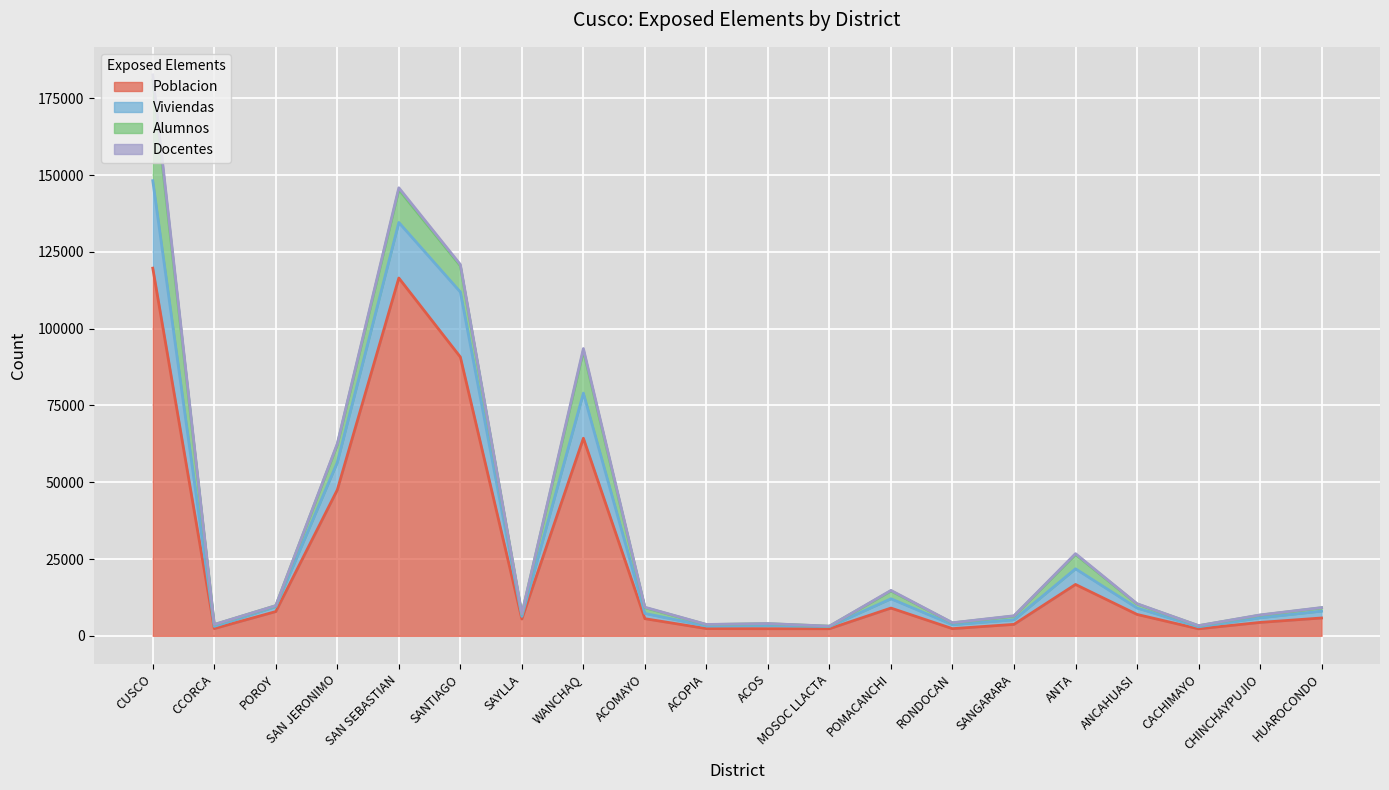

The Poblacion series shows 23467 at SANTIAGO. True or false?

False